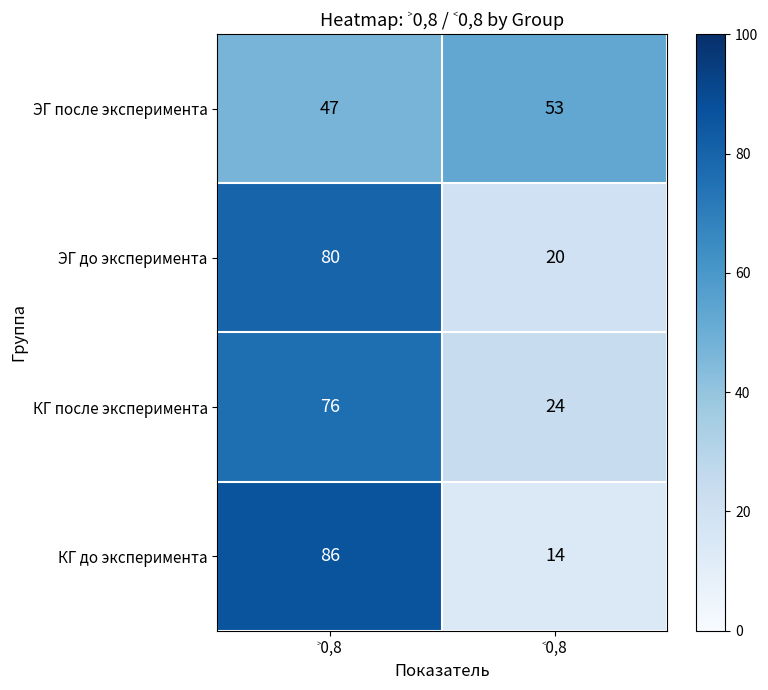

What is the sum of all ЭГ после эксперимента values?

100